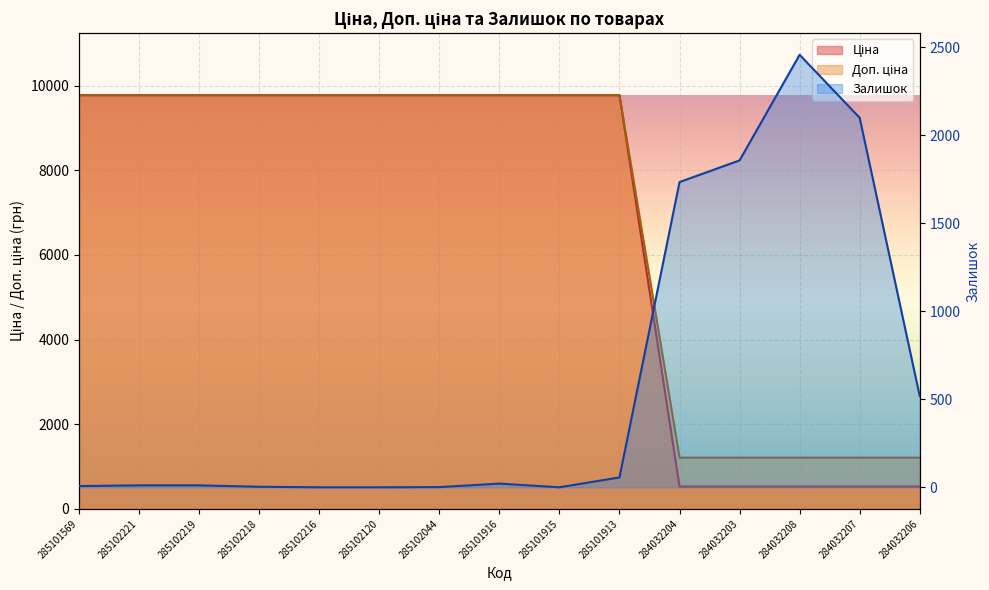

Which category has the lowest value across all series?

285102216